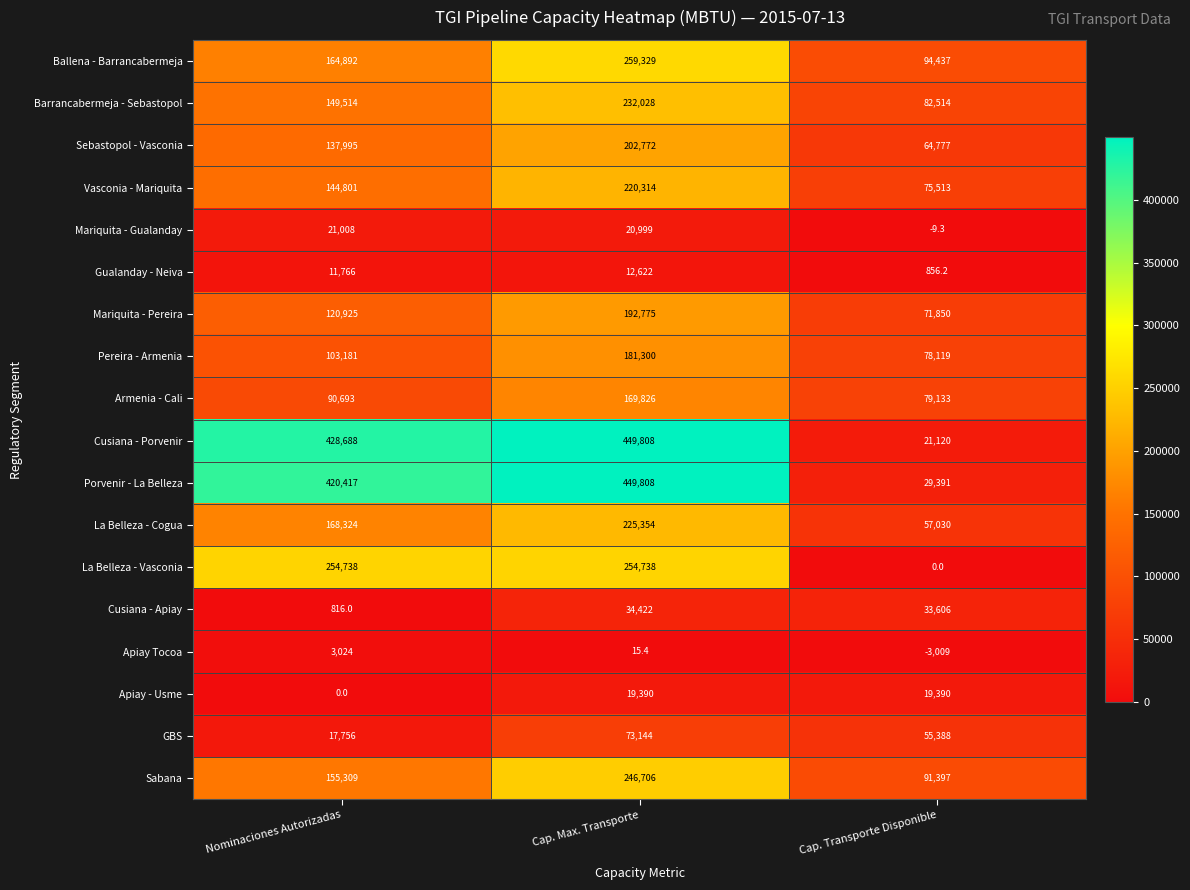

True or false: Sebastopol - Vasconia has a value of 39494.0 at Nominaciones Autorizadas.

False